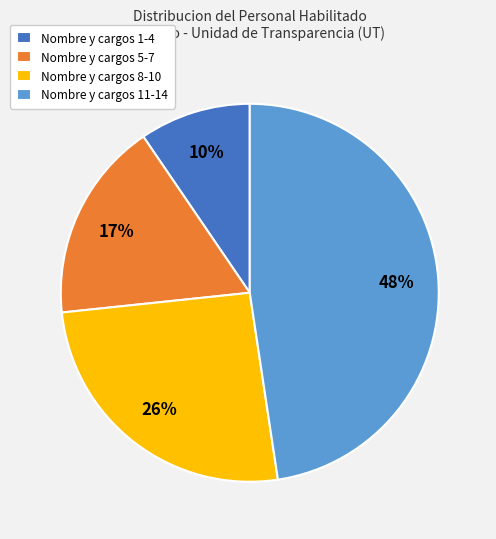

Does Nombre y cargos 5-7 represent more than half of the total?

No